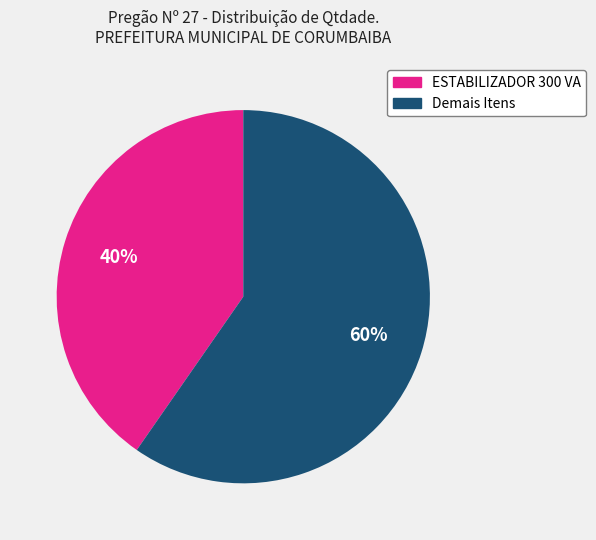

True or false: Demais Itens accounts for 60% of the total.

True